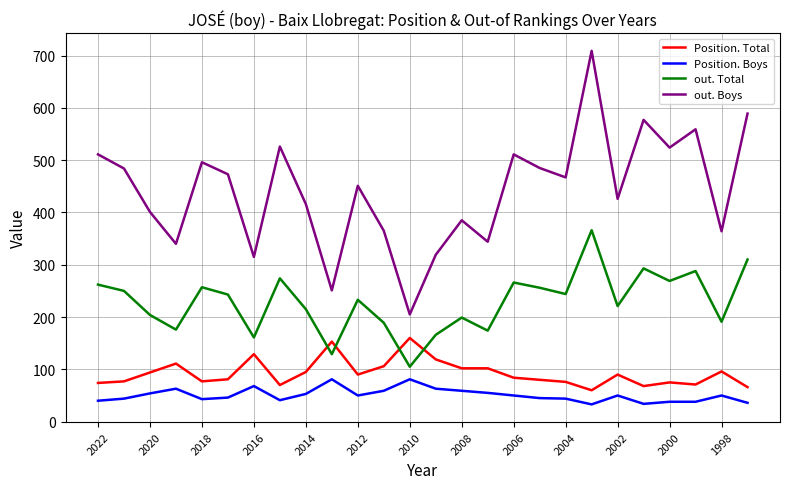

Which series has the largest total across all categories?

out. Boys